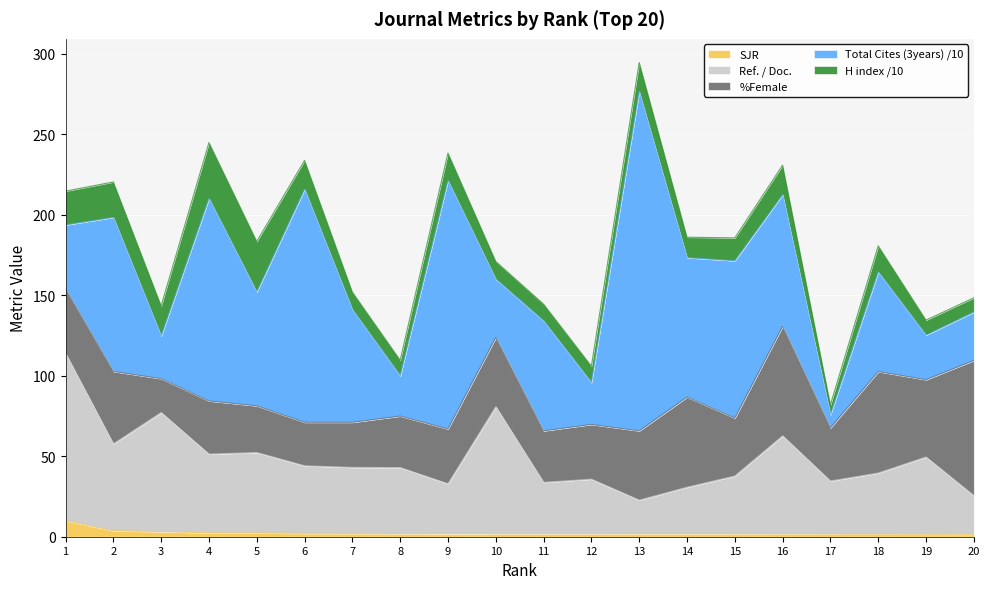

True or false: %Female and Total Cites (3years) /10 intersect in this chart.

True